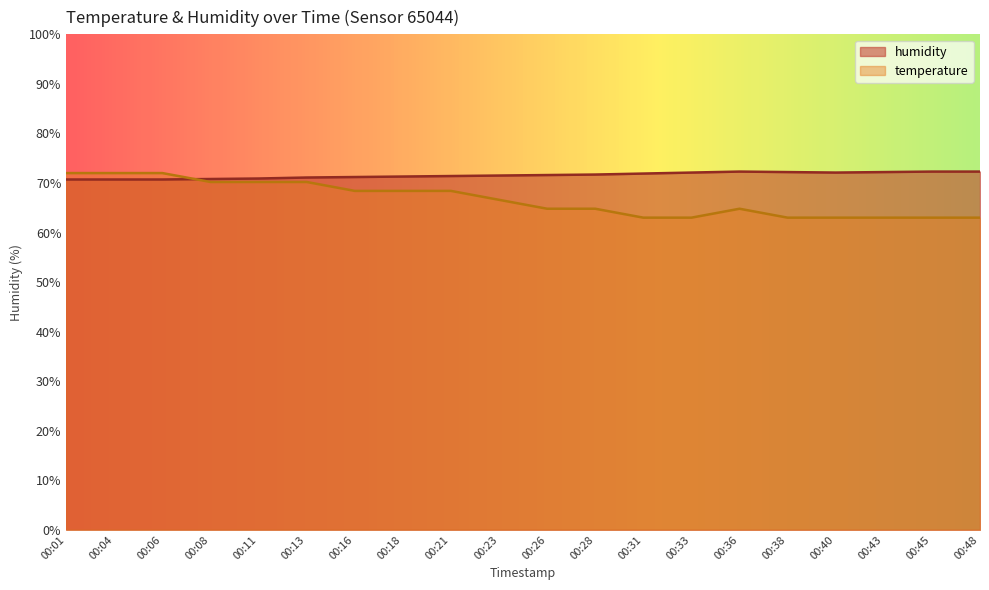

Reading right to left, list all the values displayed in this chart.

temperature: 63.0	63.0	63.0	63.0	63.0	64.8	63.0	63.0	64.8	64.8	66.6	68.4	68.4	68.4	70.2	70.2	70.2	72.0	72.0	72.0
humidity: 72.3	72.3	72.2	72.1	72.2	72.3	72.1	71.9	71.7	71.6	71.5	71.4	71.3	71.2	71.1	70.9	70.8	70.7	70.7	70.7